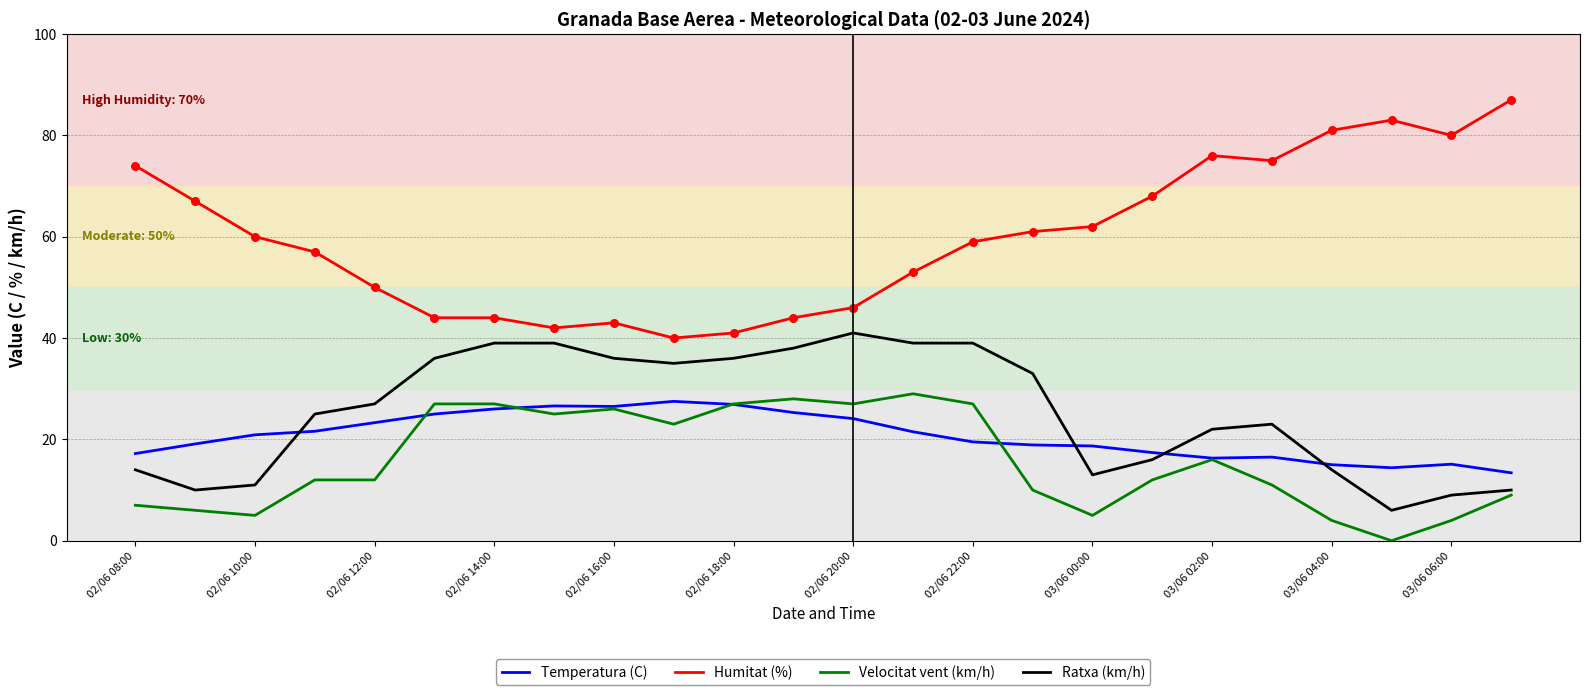

Which series has the largest total across all categories?

Humitat (%)